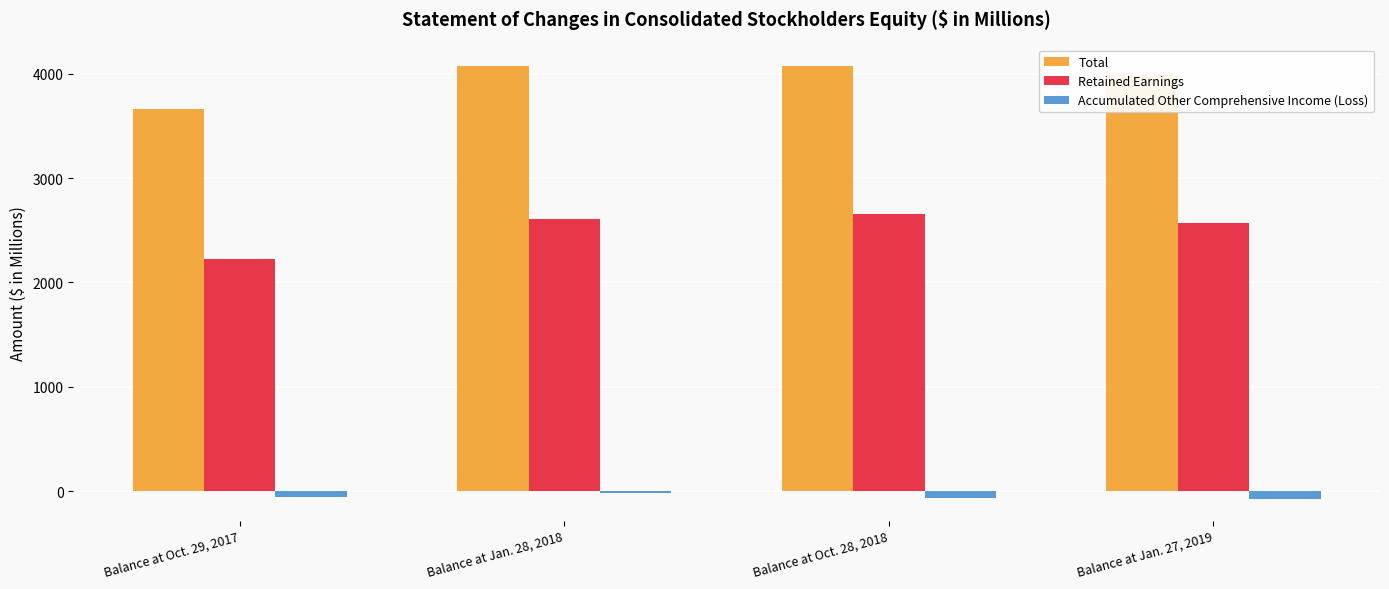

What is the spread (max minus min) of values at Balance at Jan. 27, 2019?

4057.7